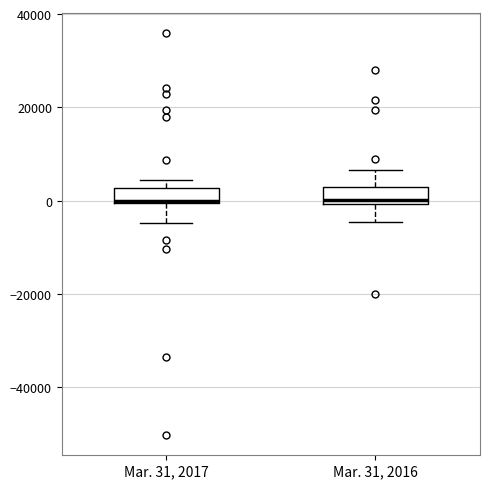

Where is the upper edge of the box for Mar. 31, 2017 on the y-axis? The values are not printed on the chart, so give them approximately, as read against the axis.

2000